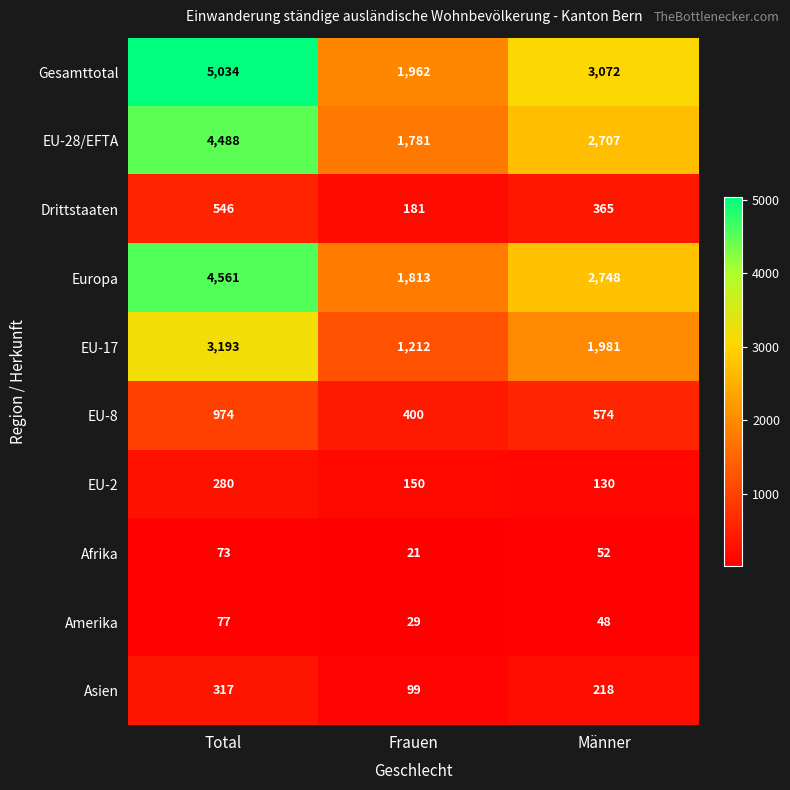

What is the total value across all series at Männer?

11895